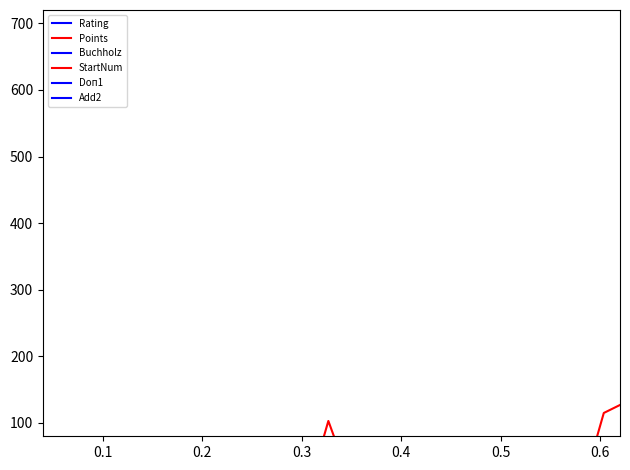

True or false: Buchholz and Doп1 cross at least once.

False